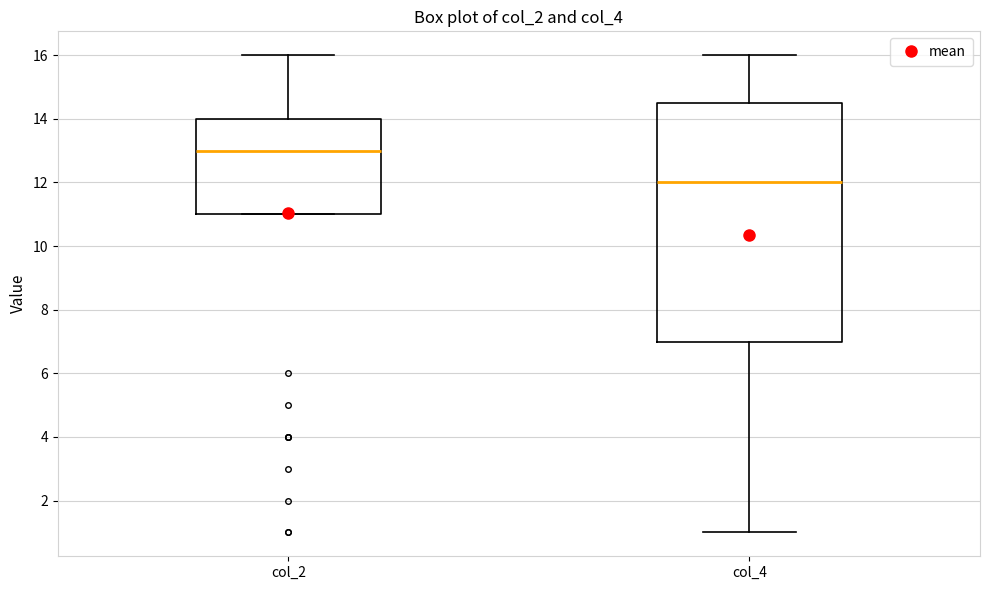

Which box is the tallest, from its lower edge to its upper edge?

col_4